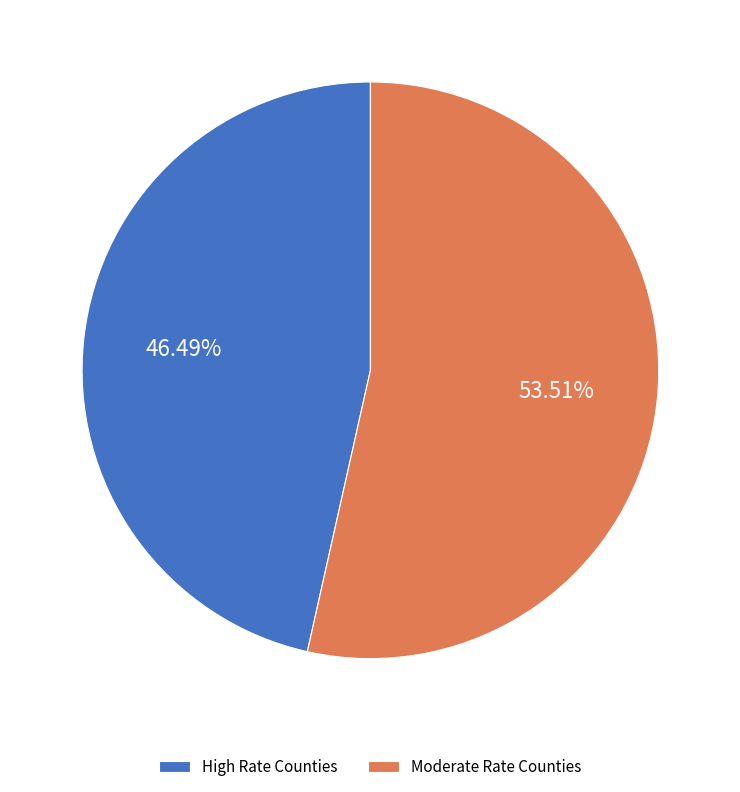

Is Moderate Rate Counties the majority of the pie?

Yes